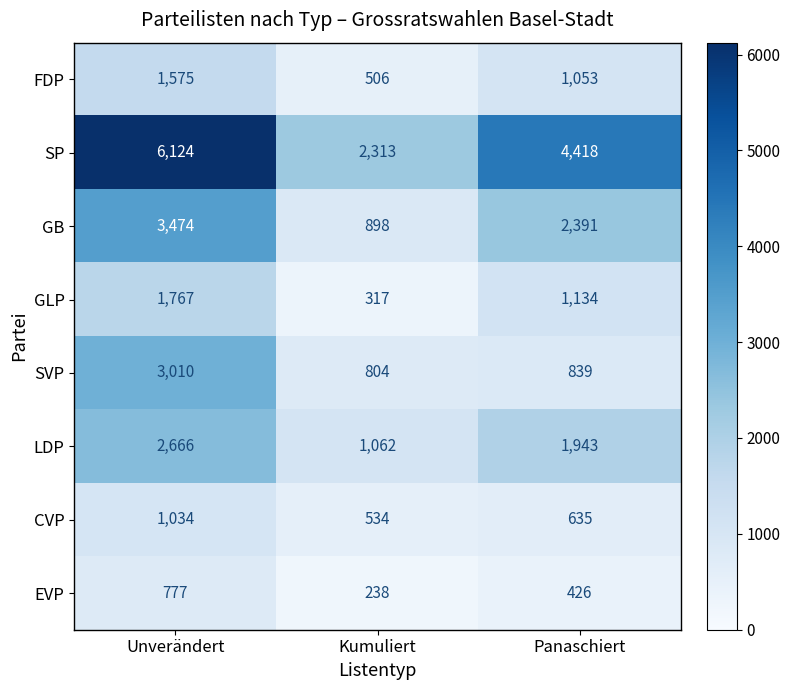

What is the minimum value for SP?

2313